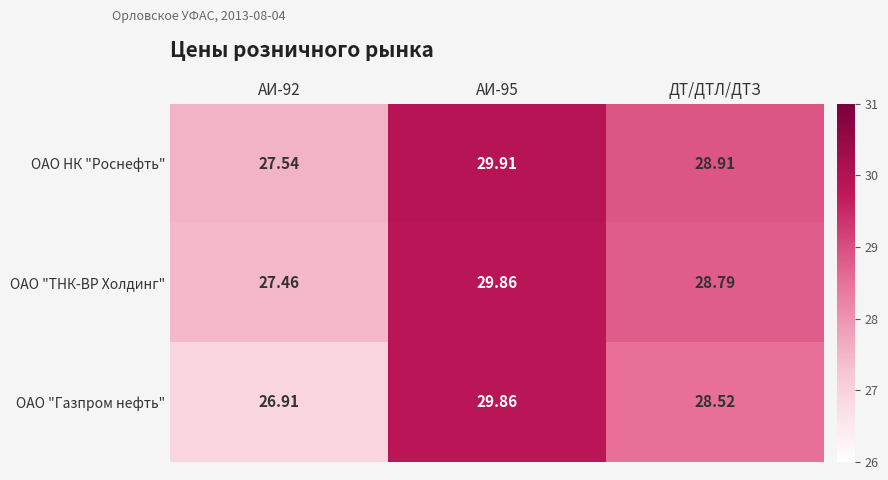

What is the spread (max minus min) of values at АИ-92?

0.6